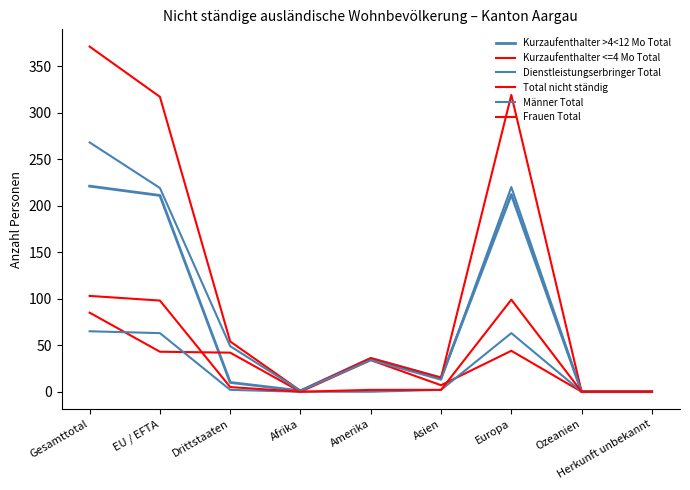

True or false: Frauen Total has a value of 99 at Europa.

True